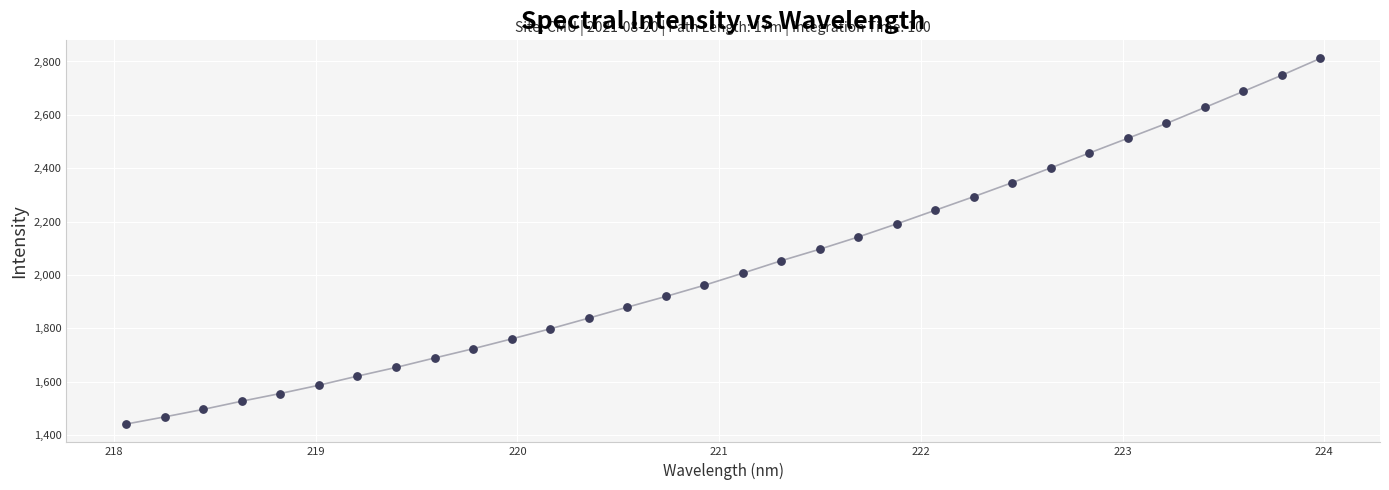

What is the range of X values (max minus min)?

5.9